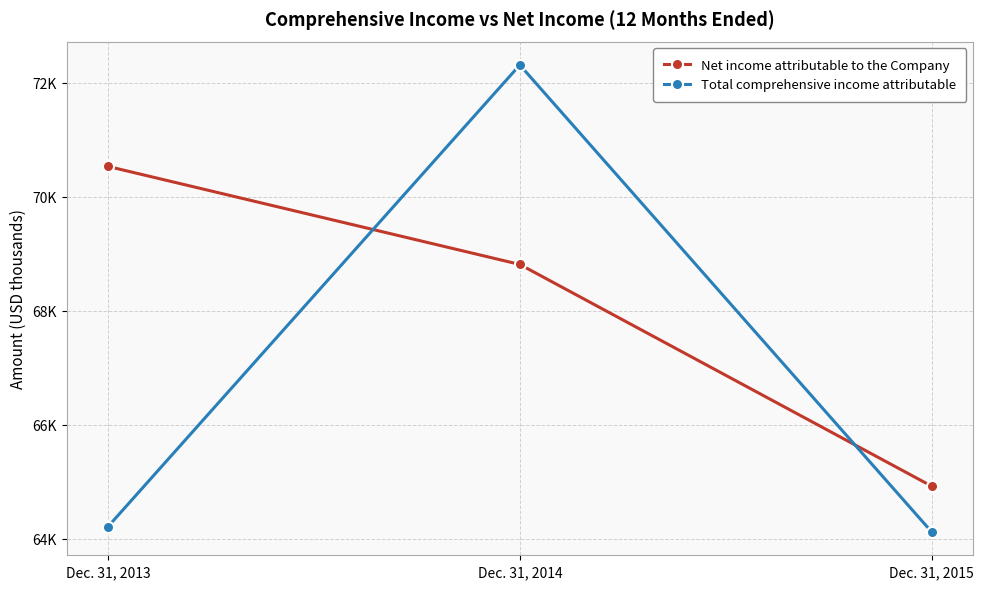

What is the total value across all series at Dec. 31, 2015?

129047